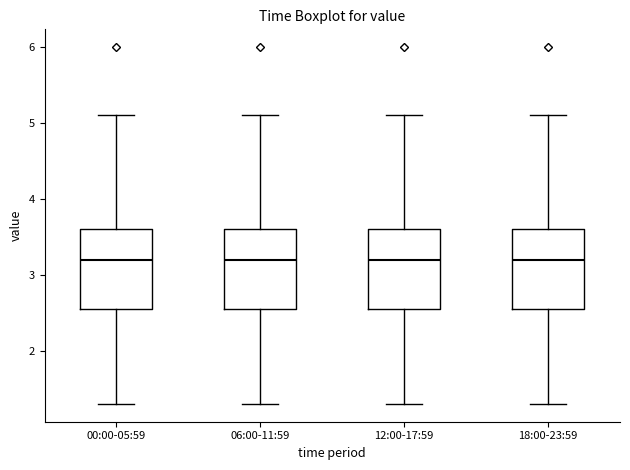

Reading left to right, transcribe this box plot: for each box, give where its median line is, the range the box spans, and where its two whiskers end, as read against the y-axis. The values are not printed on the chart, so give them approximately, as read against the axis.

00:00-05:59: median 3.2, box 2.6 to 3.6, whiskers 1.3 to 5.1
06:00-11:59: median 3.2, box 2.6 to 3.6, whiskers 1.3 to 5.1
12:00-17:59: median 3.2, box 2.6 to 3.6, whiskers 1.3 to 5.1
18:00-23:59: median 3.2, box 2.6 to 3.6, whiskers 1.3 to 5.1